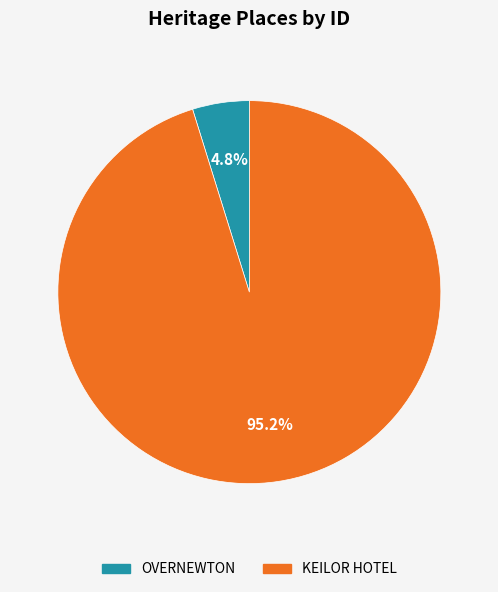

Is KEILOR HOTEL the majority of the pie?

Yes